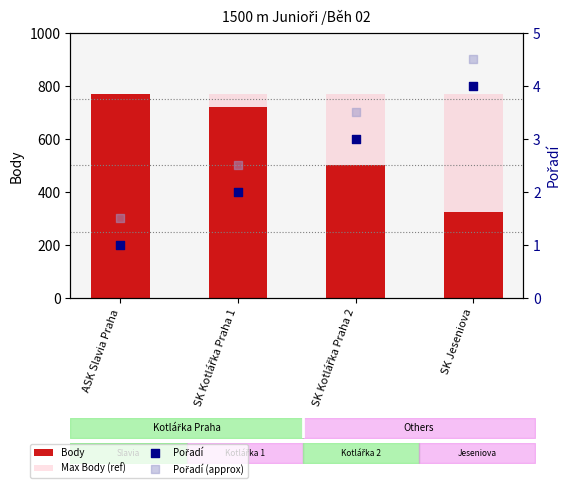

Which series reaches the maximum Y coordinate?

Body